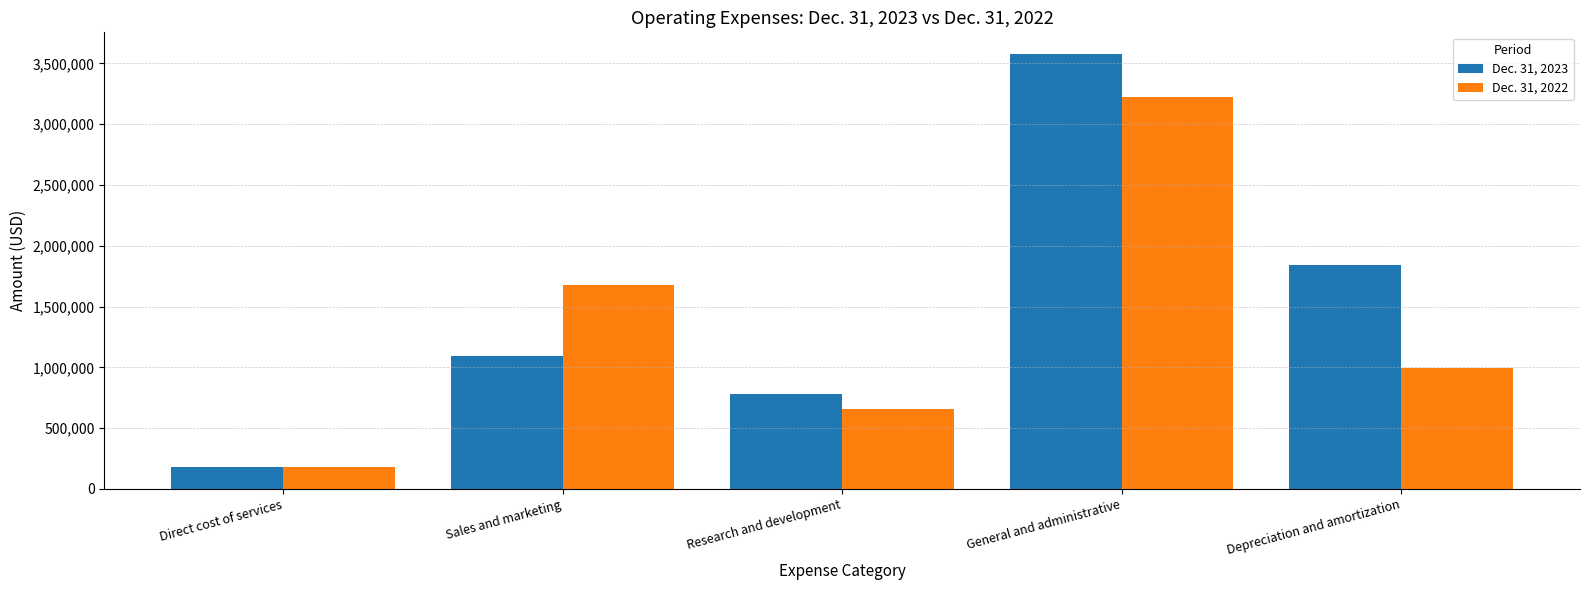

Count the number of data series in this chart.

2